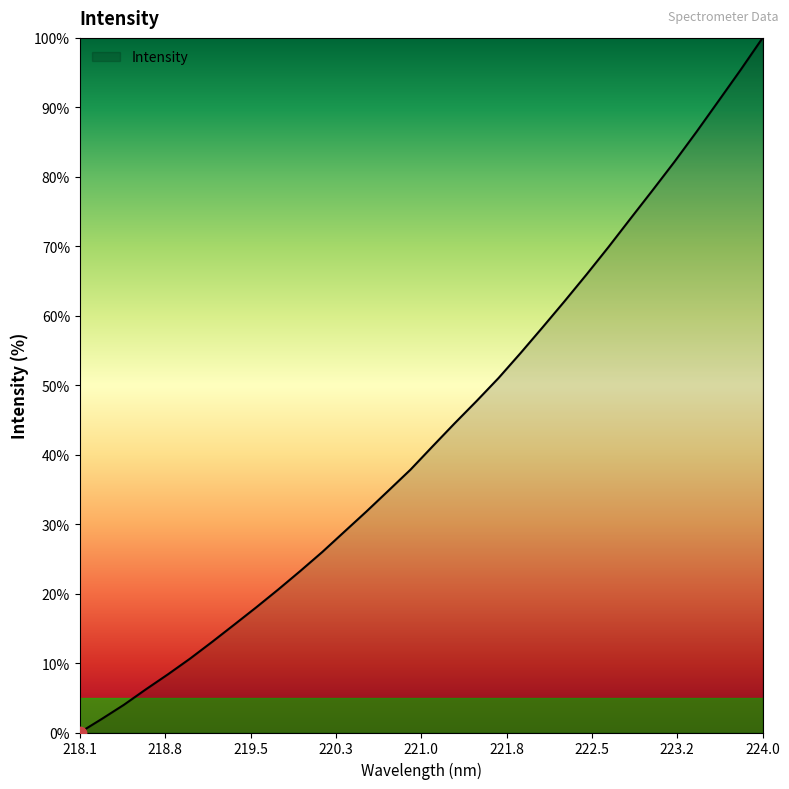

What is the maximum value shown in the chart?

100.0